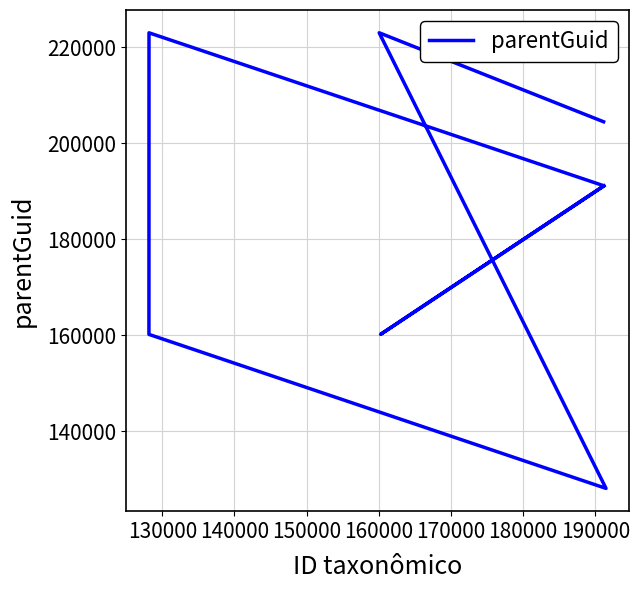

What is the ratio of the value at 190000 to the value at 150000?

0.9